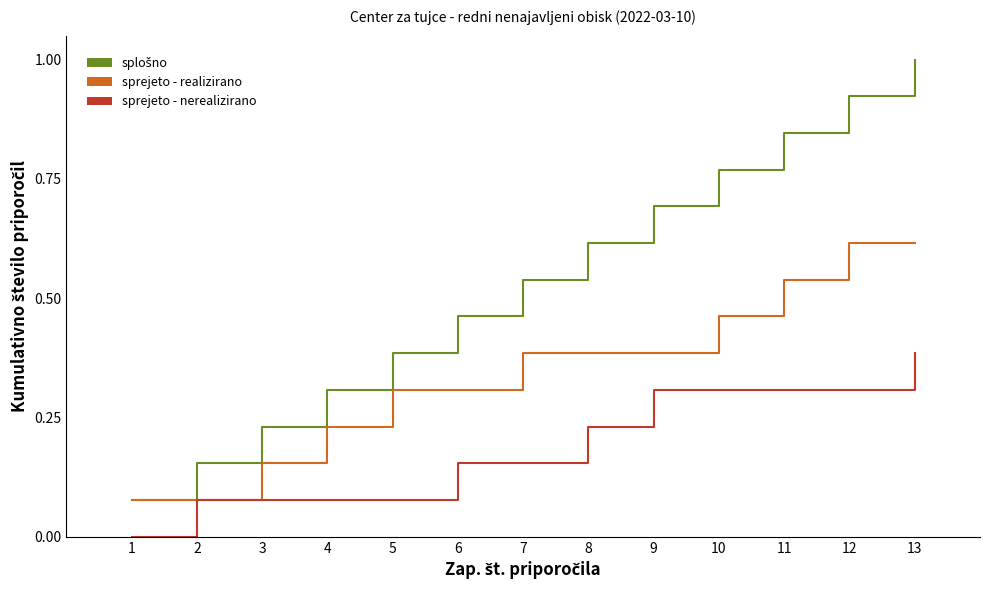

At which category is the sum across all series the highest?

13